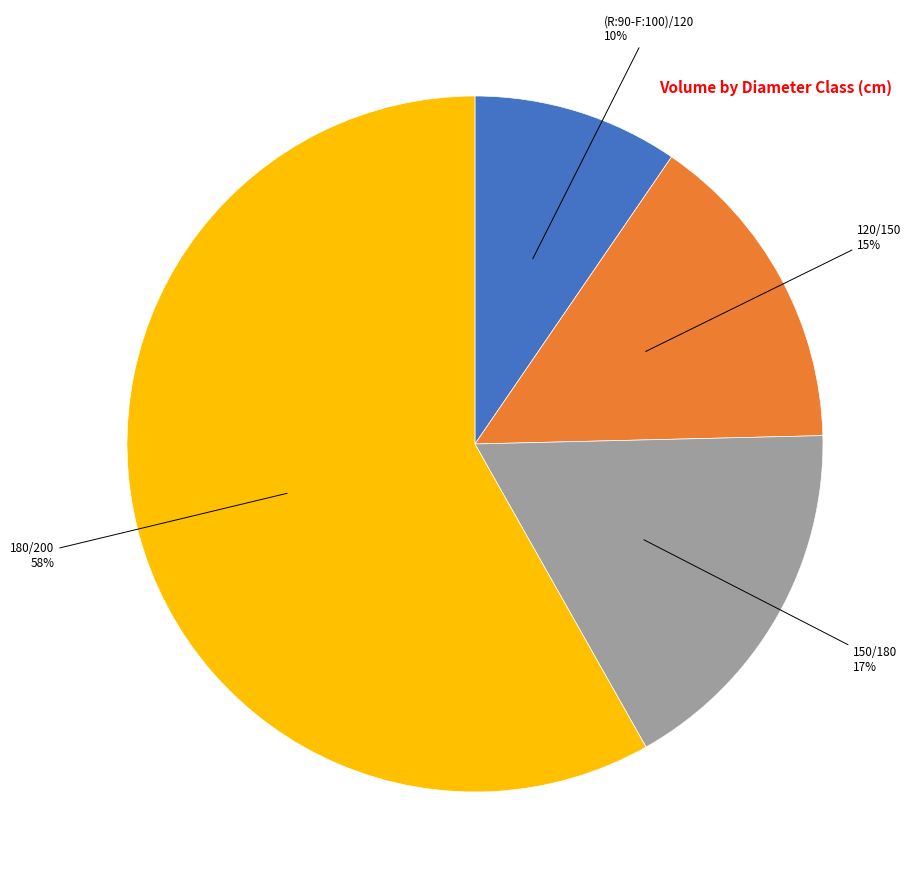

Rank the categories by value from highest to lowest.

180/200, 150/180, 120/150, (R:90-F:100)/120